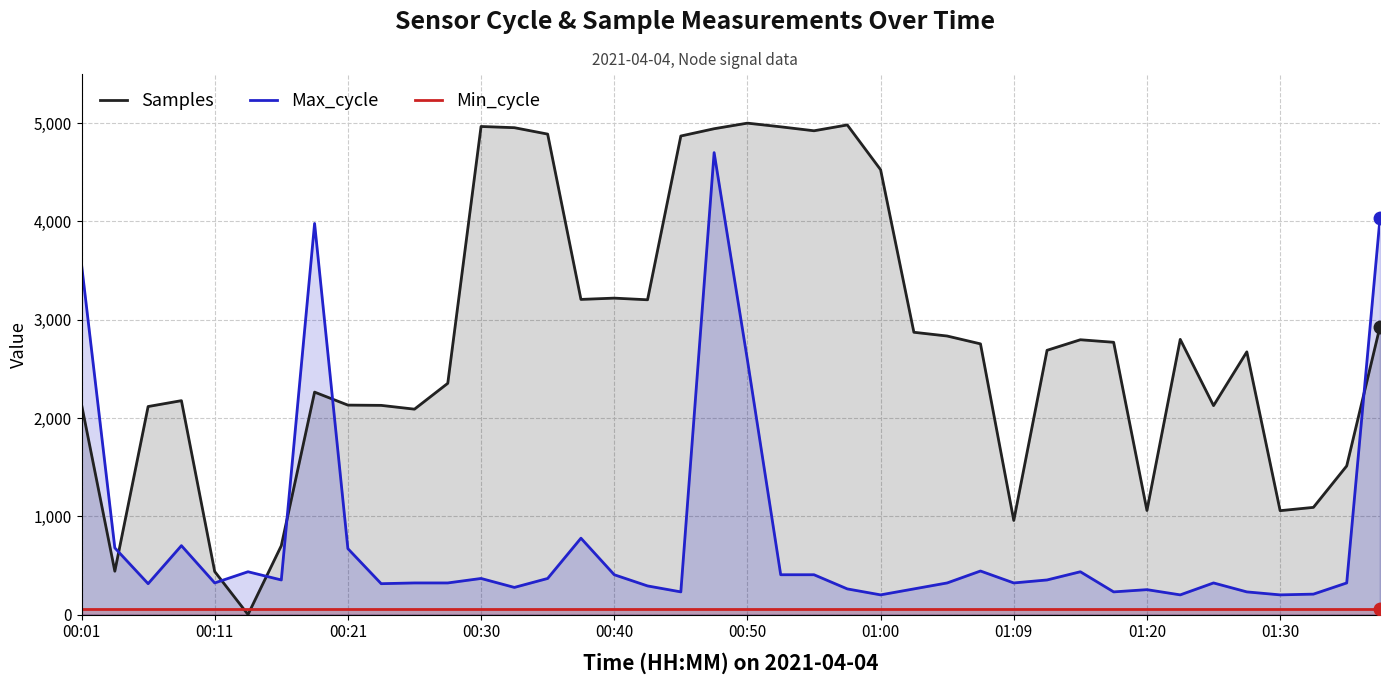

How many intersections are there between Max_cycle and Samples?

6